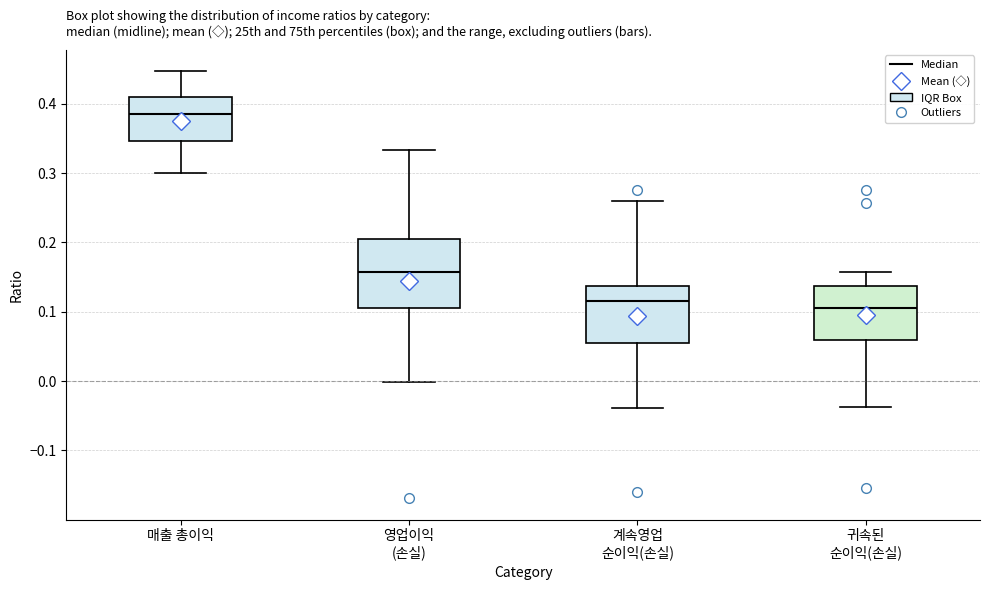

Which box's median line is the highest?

매출 총이익